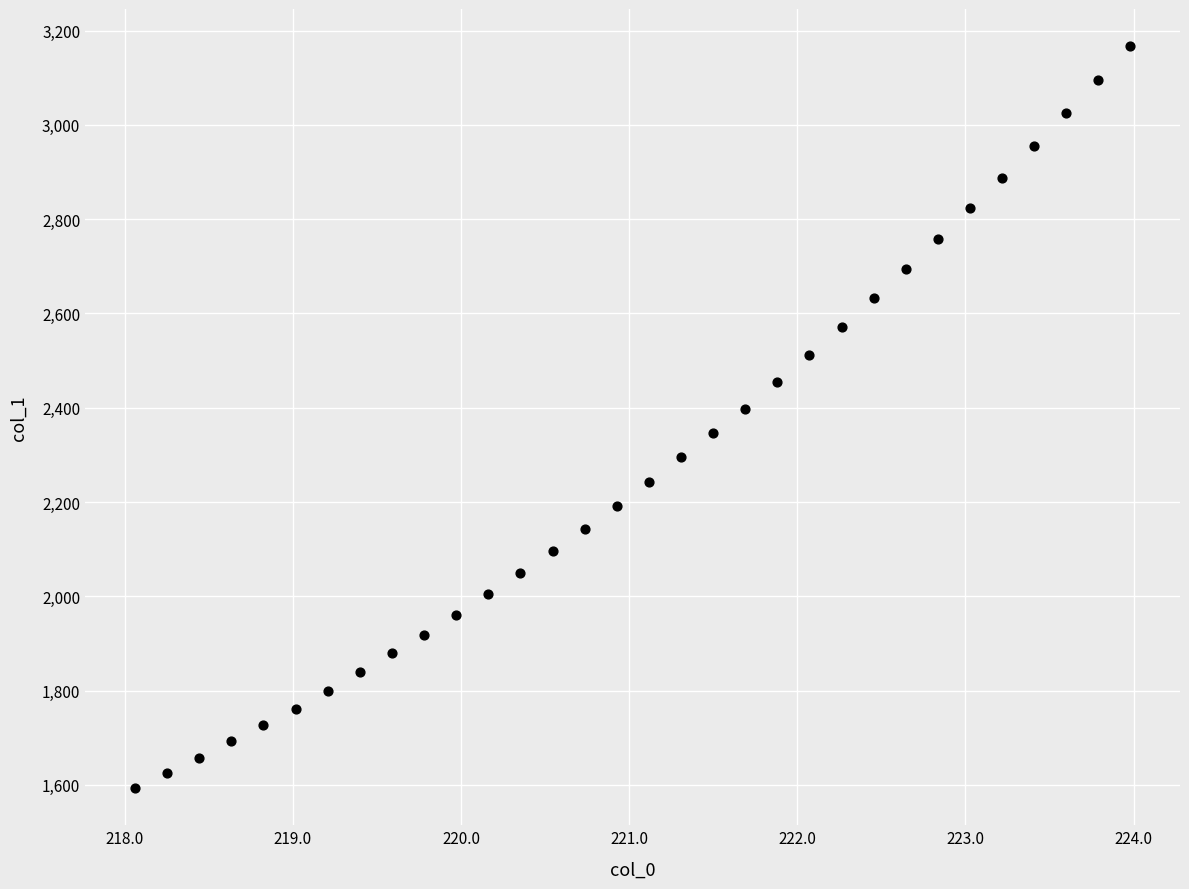

What is the range of Y values (max minus min)?

1573.9